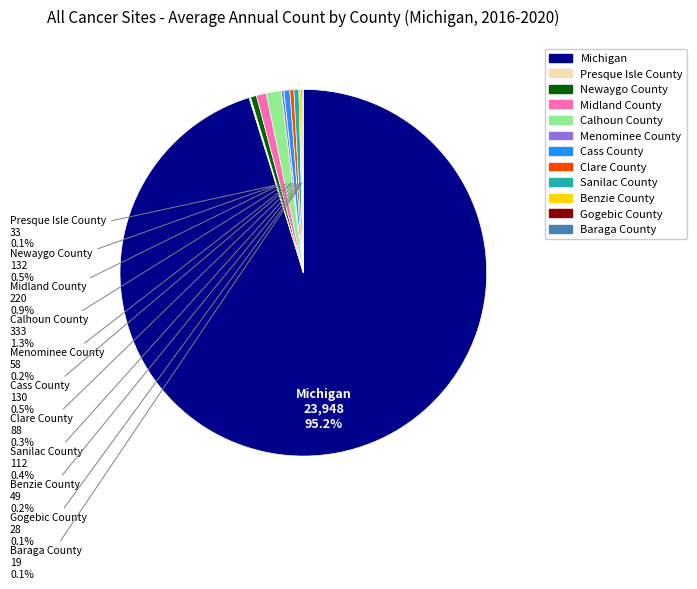

Which category has the biggest portion of the pie?

Michigan